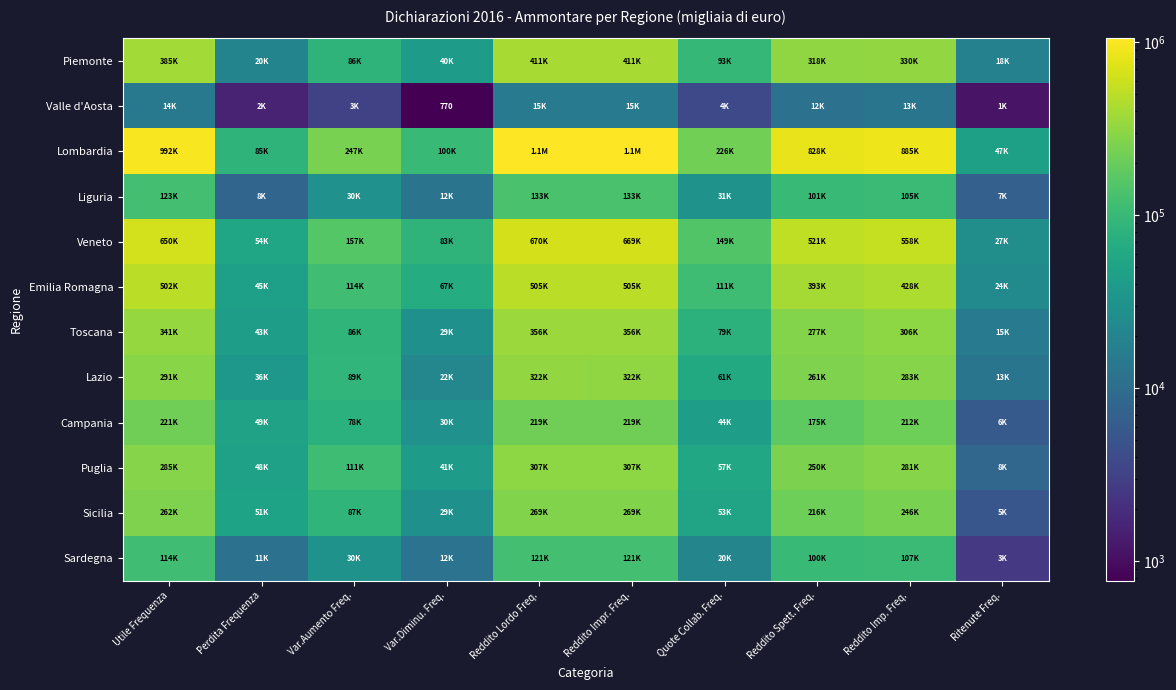

At which label does Valle d'Aosta reach its peak?

Reddito Lordo Freq.